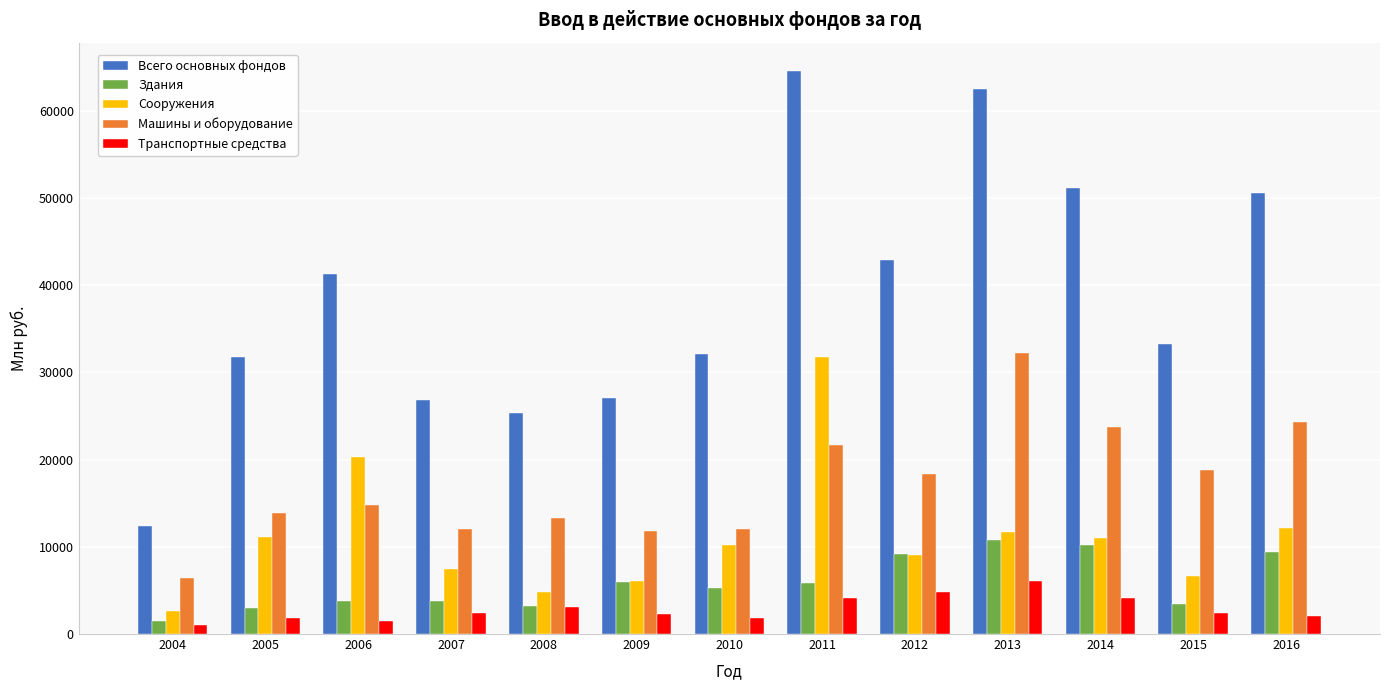

Which series has the widest spread of values?

Всего основных фондов